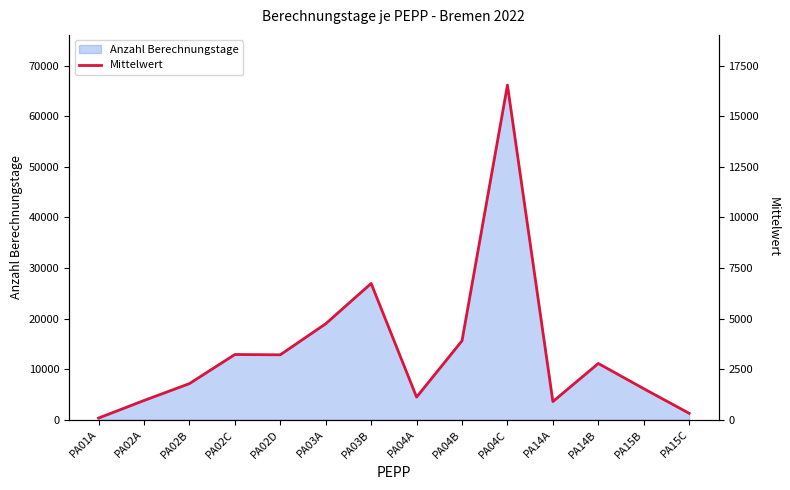

How many values exceed 2783?

7